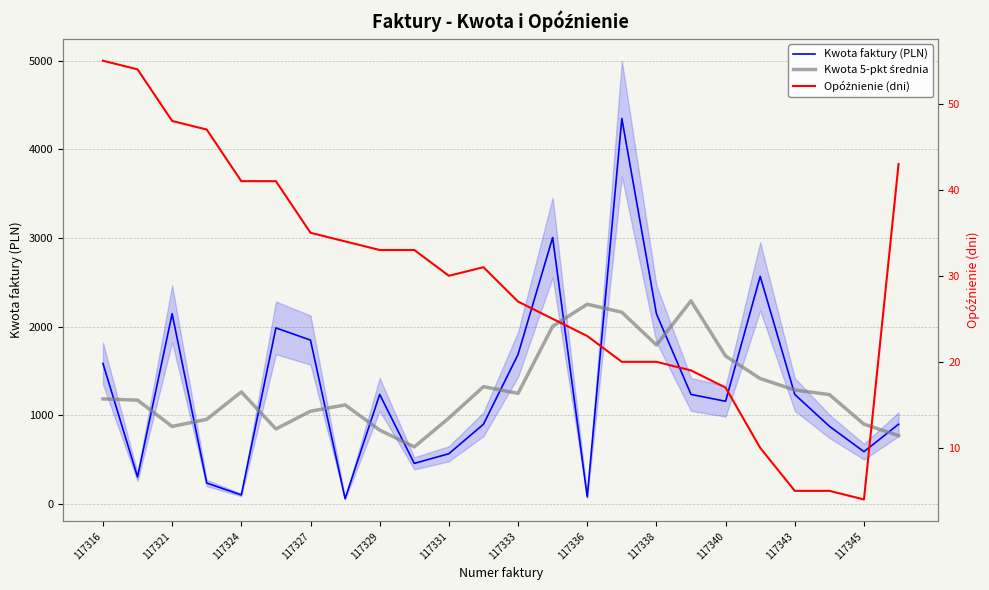

Reading left to right, extract all data points from this chart.

Kwota faktury (PLN): 1584.2	303.6	2144.6	234.7	101.0	1985.2	1847.2	58.5	1234.6	456.8	565.8	898.5	1685.7	3005.1	78.8	4347.2	2144.6	1234.7	1157.6	2567.1	1234.6	875.5	588.9	898.5
Kwota 5-pkt średnia: 1184.0	1170.3	873.6	953.8	1262.5	845.3	1045.3	1116.5	832.6	642.8	968.3	1322.4	1246.8	2003.1	2252.3	2162.1	1792.6	2290.2	1667.7	1413.9	1284.7	1232.9	899.2	770.1
Opóźnienie (dni): 55.0	54.0	48.0	47.0	41.0	41.0	35.0	34.0	33.0	33.0	30.0	31.0	27.0	25.0	23.0	20.0	20.0	19.0	17.0	10.0	5.0	5.0	4.0	43.0